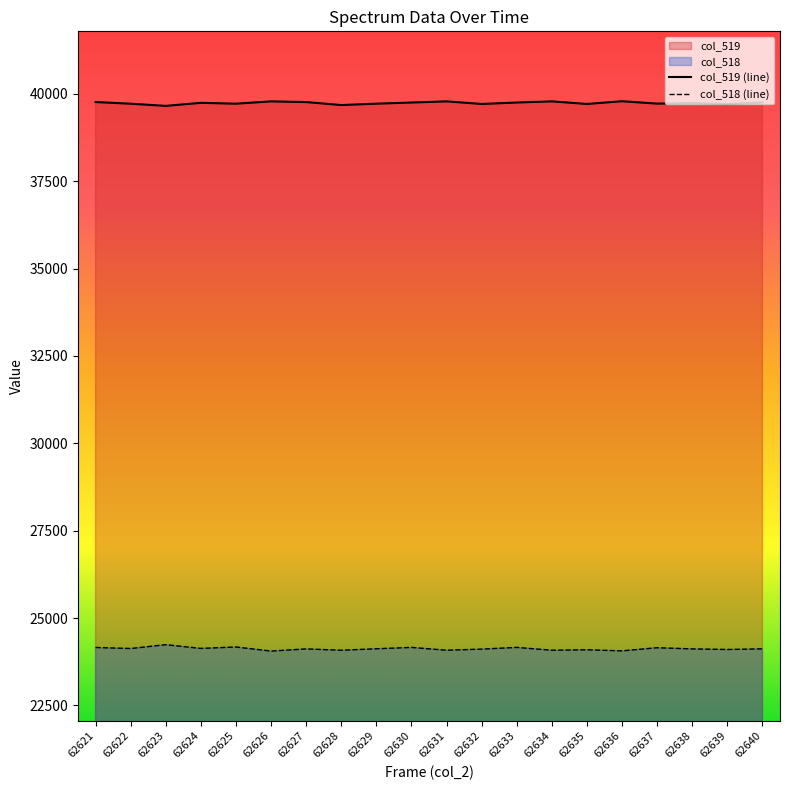

Reading left to right, list all the values displayed in this chart.

col_519: 62621=39763	62622=39715	62623=39653	62624=39740	62625=39716	62626=39782	62627=39762	62628=39677	62629=39716	62630=39749	62631=39782	62632=39708	62633=39749	62634=39782	62635=39708	62636=39786	62637=39718	62638=39733	62639=39706	62640=39749
col_518: 62621=24158	62622=24128	62623=24238	62624=24131	62625=24172	62626=24055	62627=24117	62628=24079	62629=24121	62630=24160	62631=24079	62632=24111	62633=24160	62634=24079	62635=24092	62636=24061	62637=24151	62638=24117	62639=24100	62640=24119